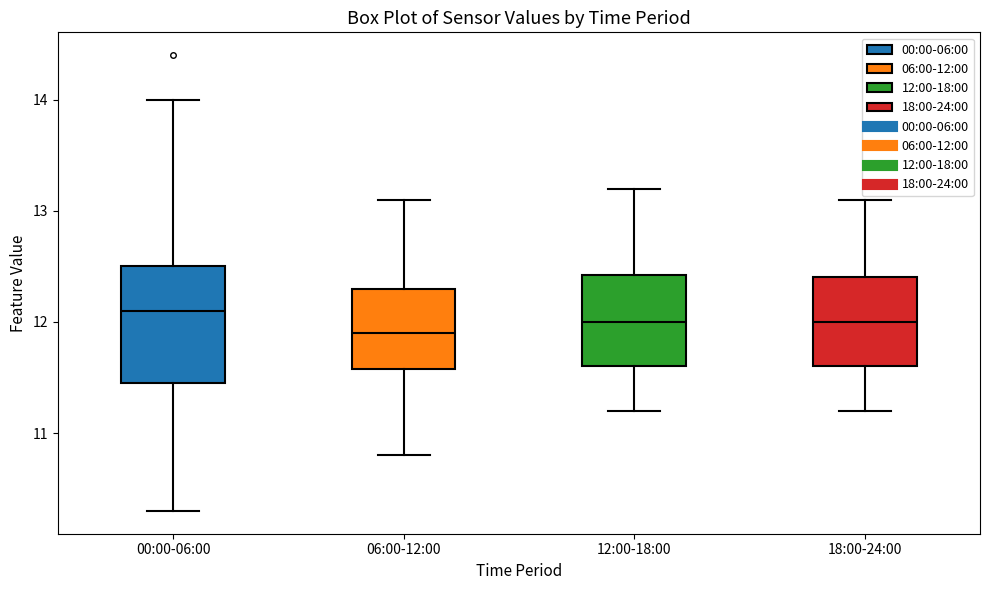

Comparing the boxes themselves (not the whiskers), which one is the tallest?

00:00-06:00